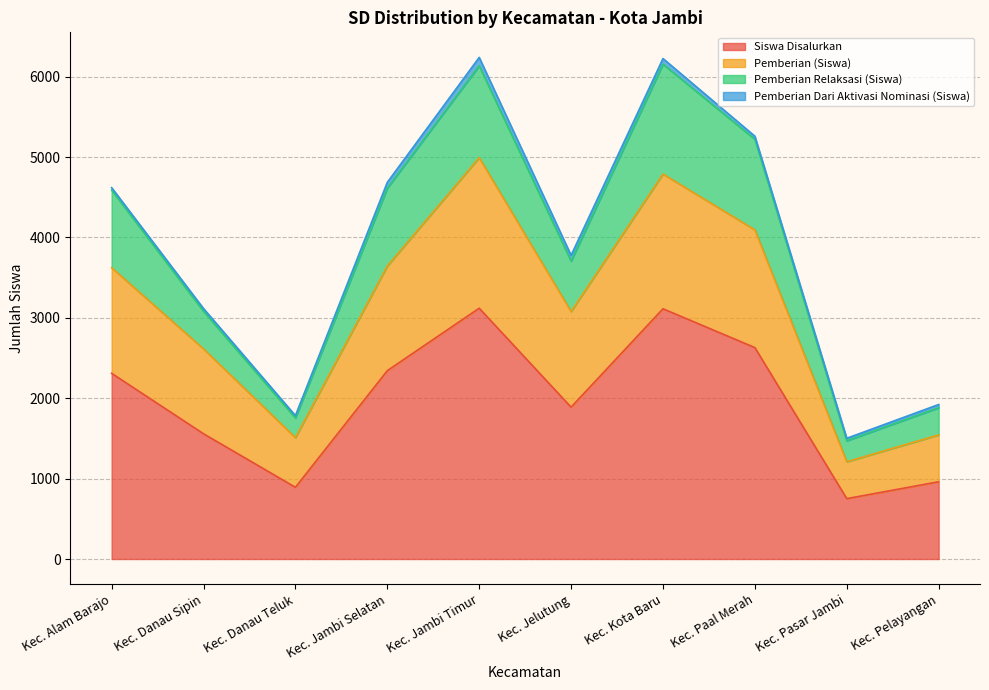

True or false: Dana Disalurkan has a value of 5528 at Kec. Paal Merah.

False